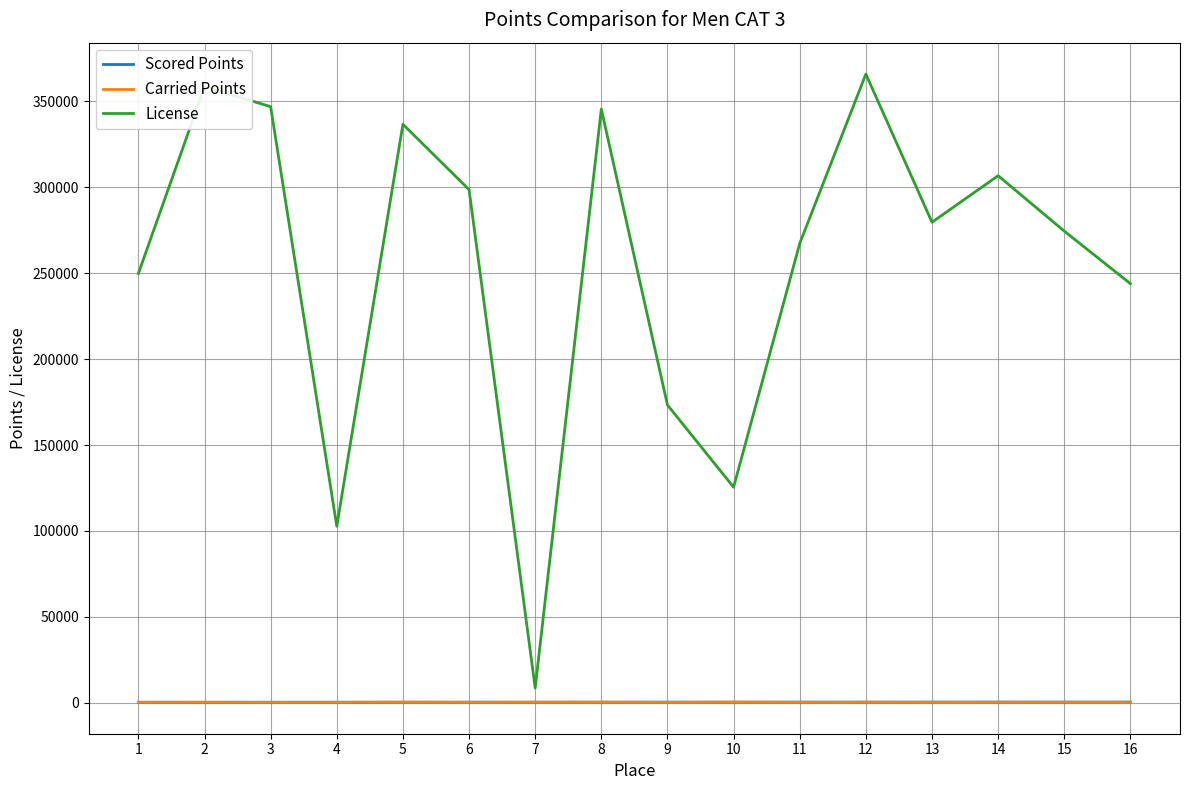

What is the approximate value of Scored Points at 13?

365.4